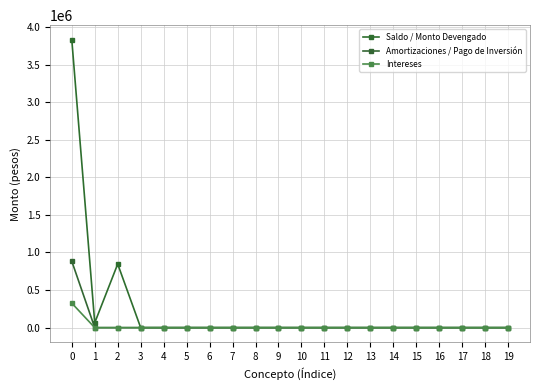

What is the sum of all Intereses values?

326388